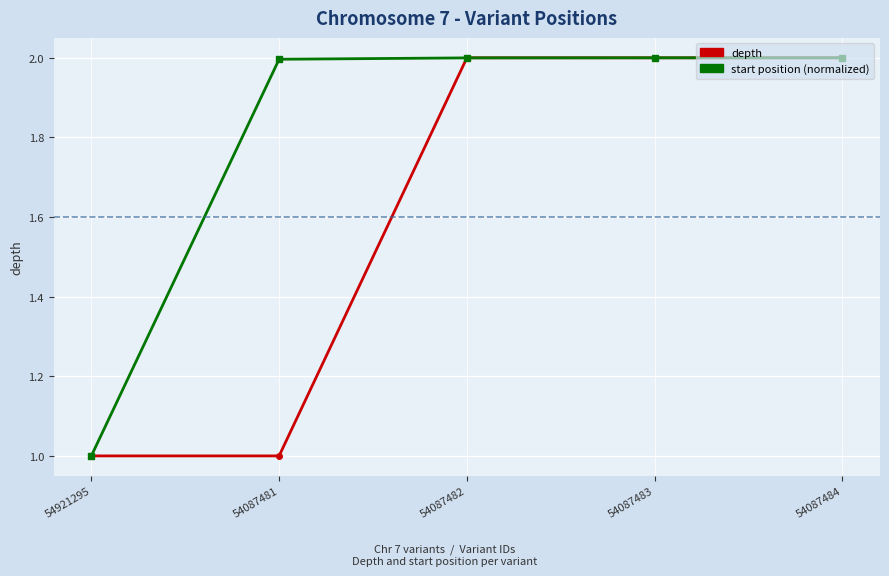

Rank the series by their average value, from highest to lowest.

start position (normalized), depth